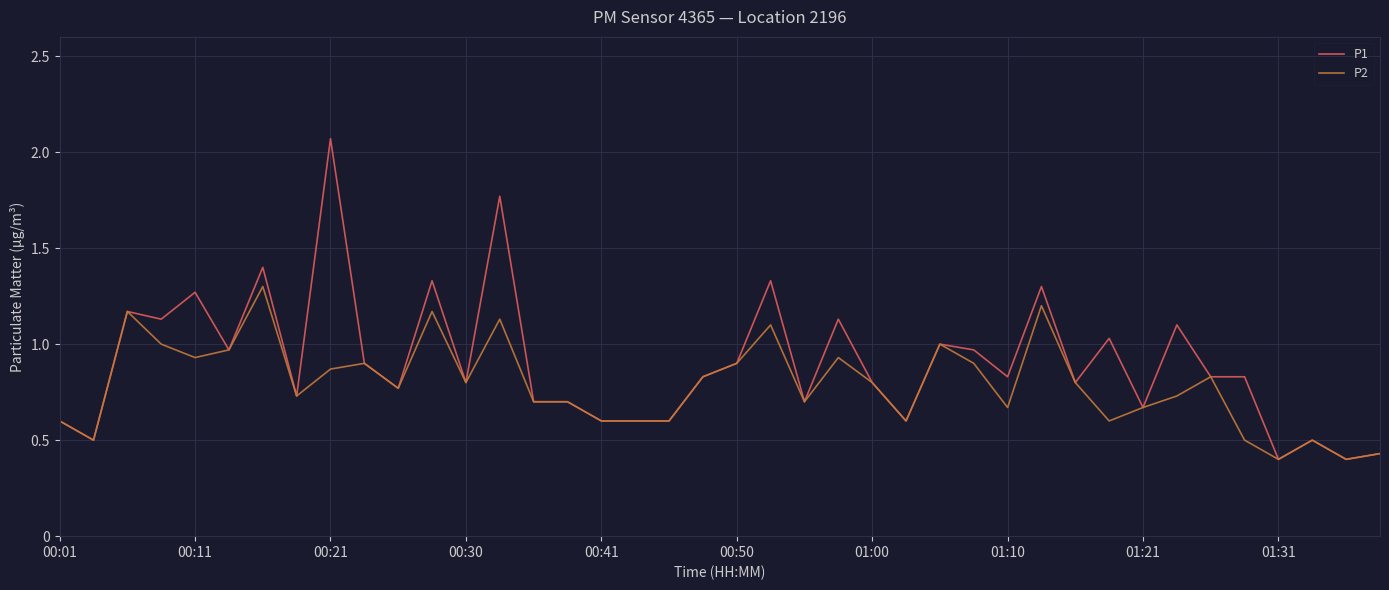

How many lines are shown in the chart?

2